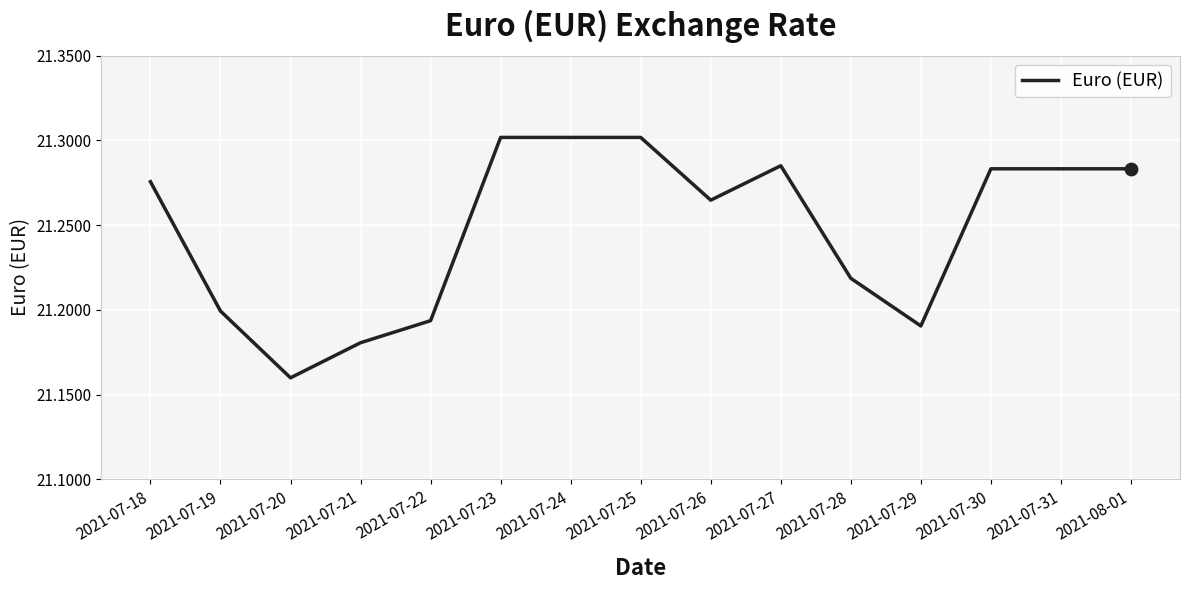

What is the change in value from 2021-07-24 to 2021-07-28?

-0.1